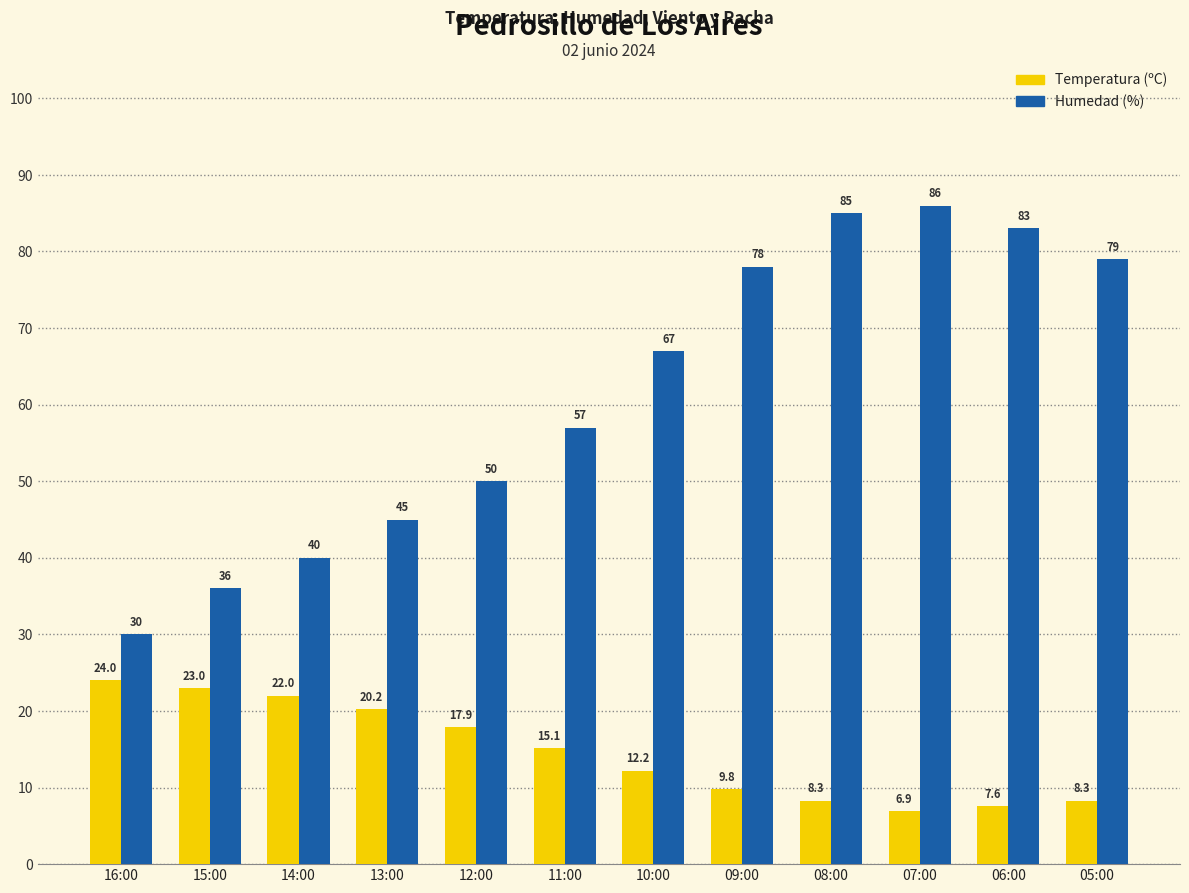

At how many categories does at least one series exceed 20?

12